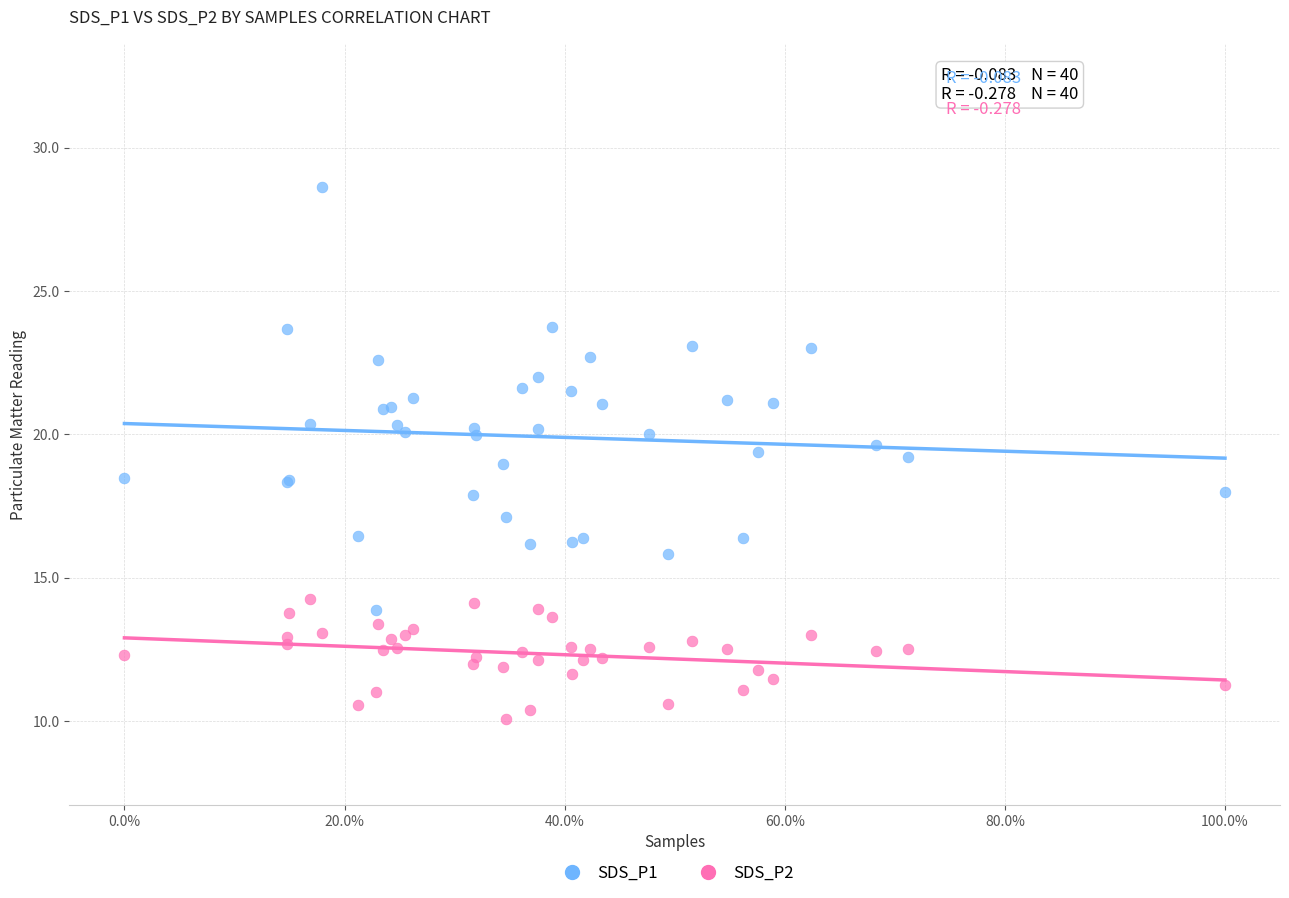

What are all the series names shown in the legend?

SDS_P1, SDS_P2